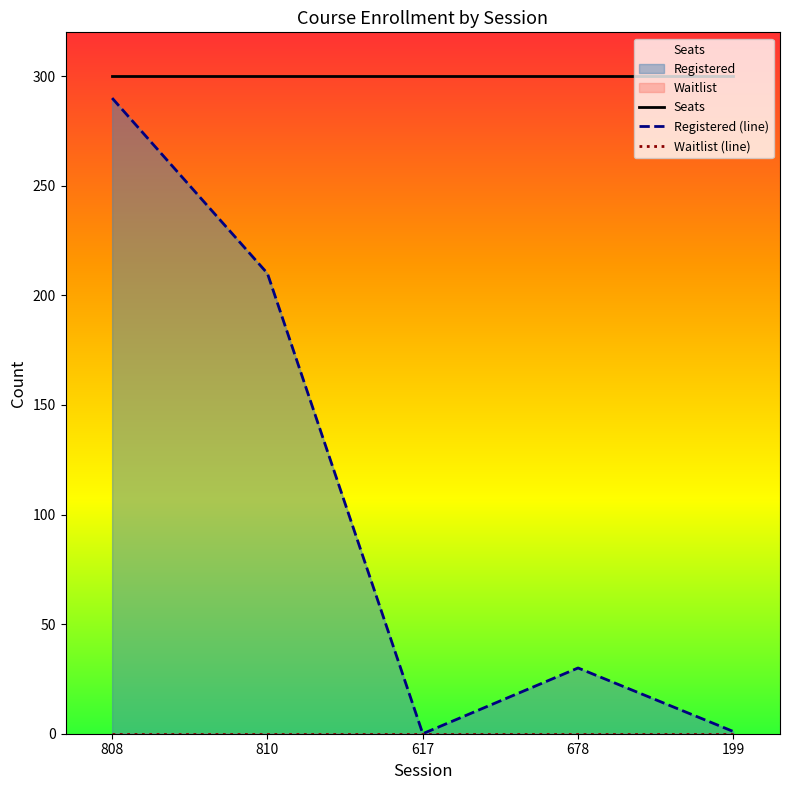

Reading left to right, extract all data points from this chart.

Seats: 808=300	810=300	617=300	678=300	199=300
Registered (line): 808=290	810=210	617=0	678=30	199=1
Waitlist (line): 808=0	810=0	617=0	678=0	199=0